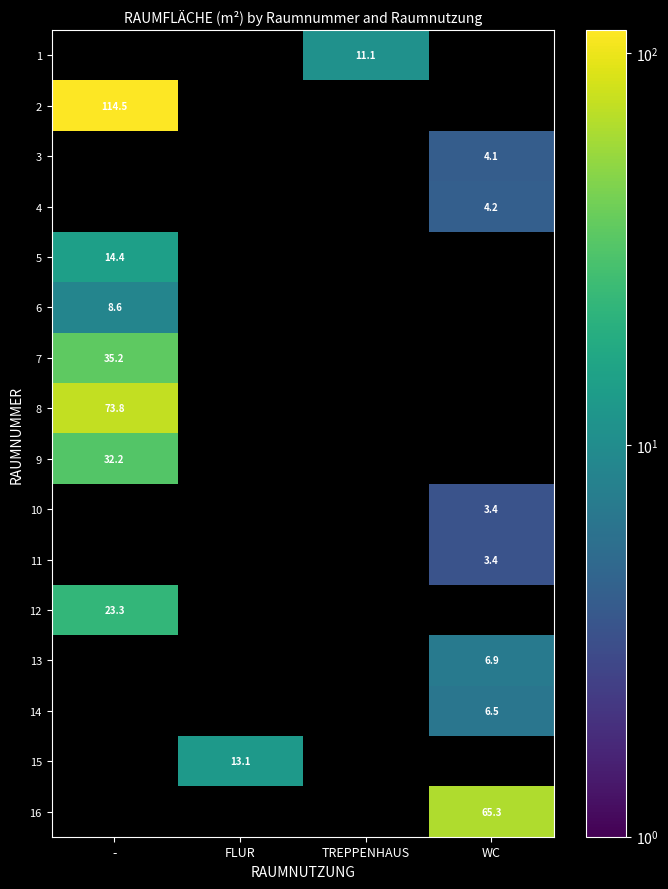

The value of 4 at WC is 6.2. True or false?

False